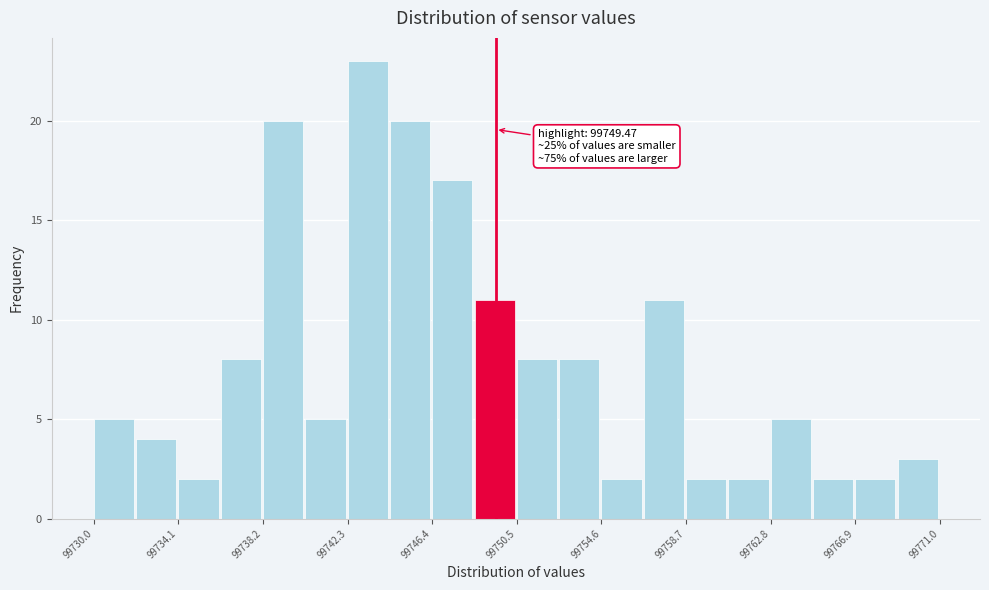

Over which range of the x-axis is the bar tallest?

99742.30 to 99744.35